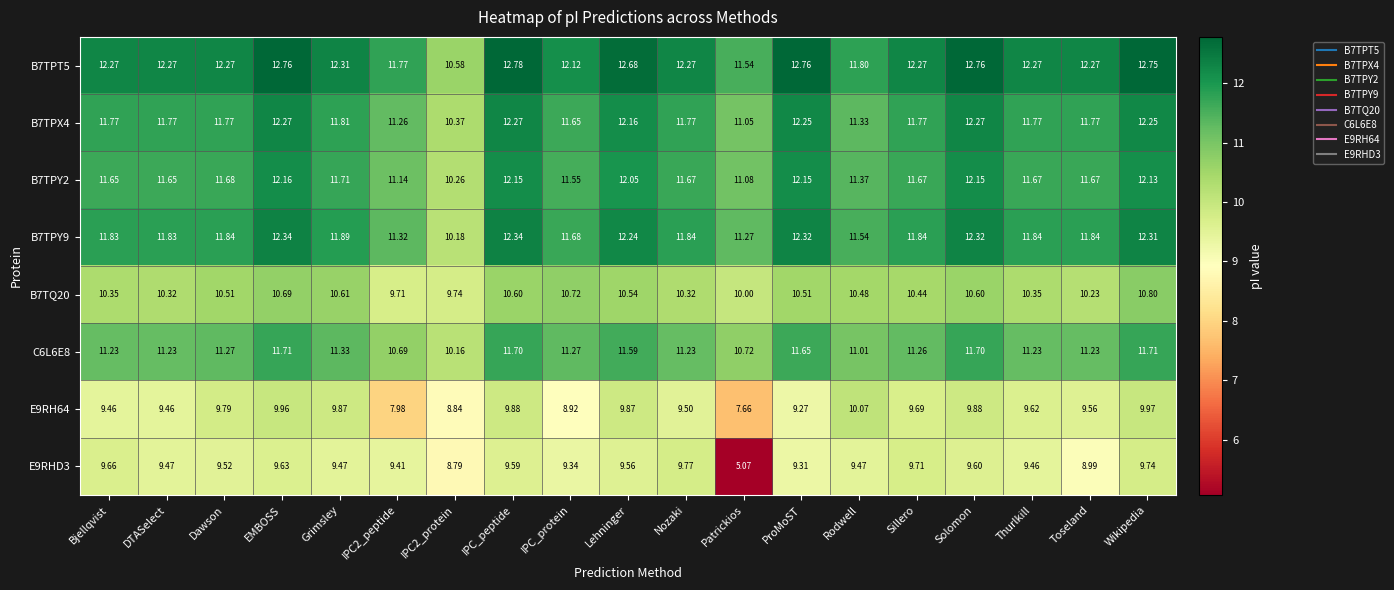

Where does the C6L6E8 series first go above 11?

Bjellqvist